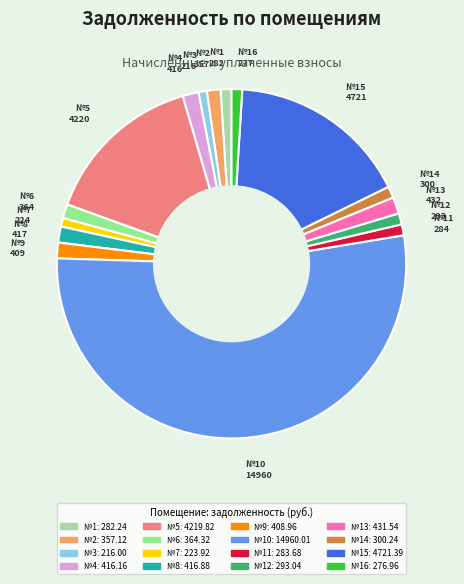

Does any single category account for the majority?

Yes